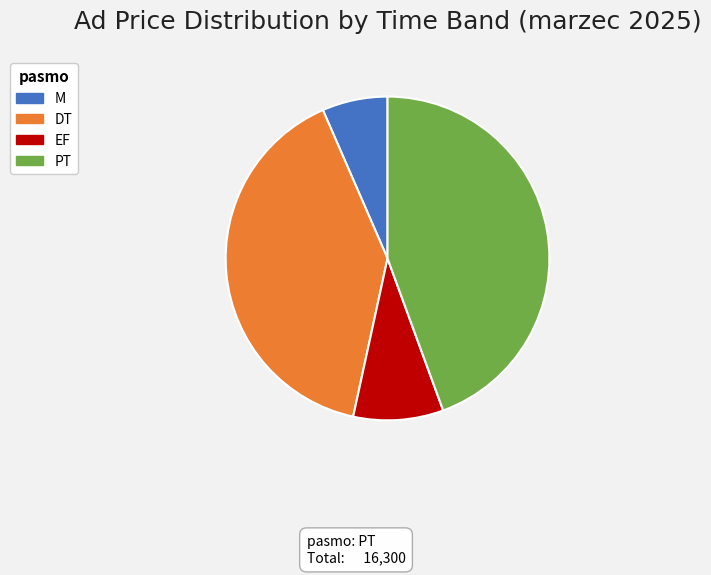

Is it true that EF is 9% of the pie?

True